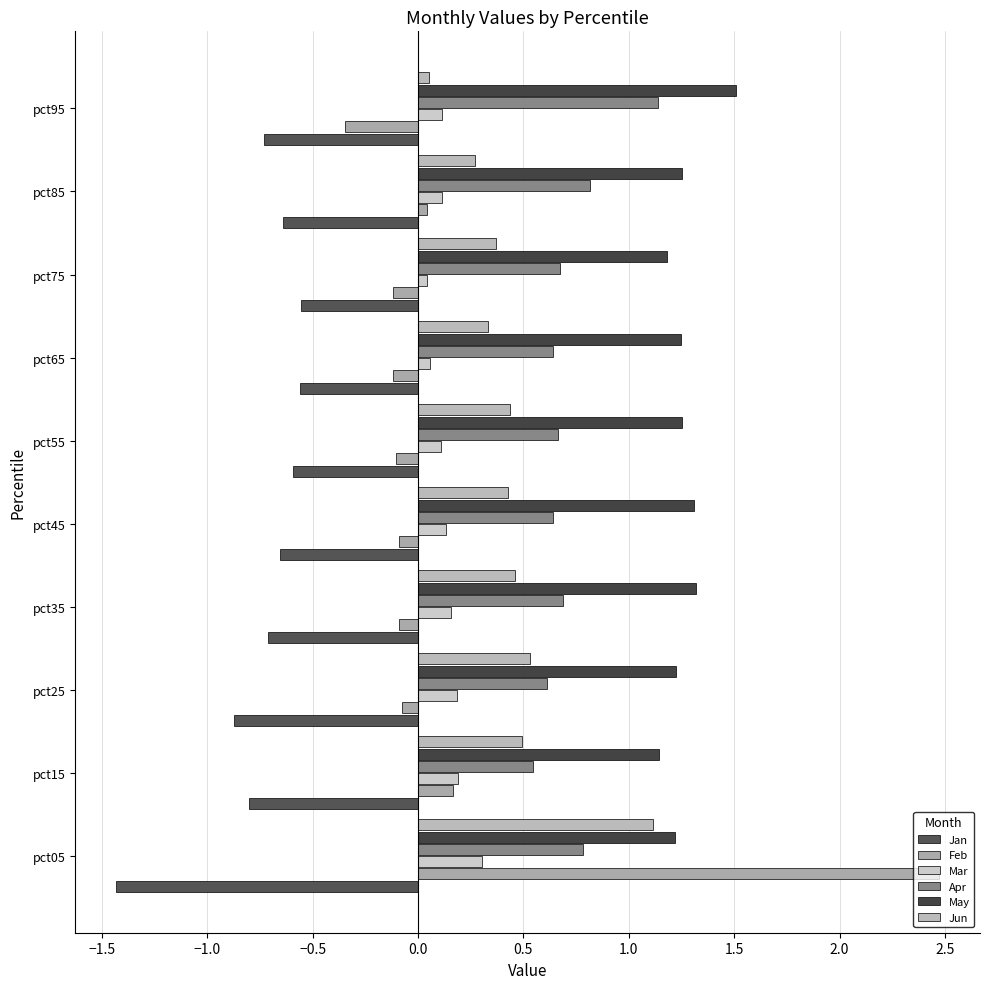

At which category is the sum across all series the highest?

pct05